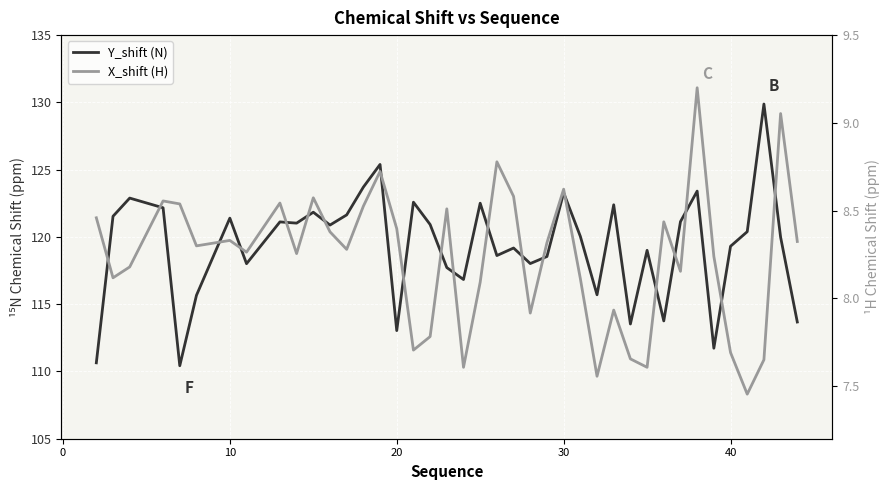

Reading right to left, transcribe all the data shown in this chart.

Y_shift (N): 113.7	120.0	129.9	120.4	119.3	111.7	123.4	121.1	113.8	119.0	113.5	122.4	115.7	120.0	123.3	118.5	118.0	119.2	118.6	122.5	116.8	117.7	120.9	122.6	113.0	125.4	123.7	121.6	120.9	121.8	121.0	121.1	118.0	121.4	115.7	110.4	122.2	122.9	121.5	110.6
X_shift (H): 8.3	9.1	7.7	7.5	7.7	8.2	9.2	8.2	8.4	7.6	7.7	7.9	7.6	8.1	8.6	8.3	7.9	8.6	8.8	8.1	7.6	8.5	7.8	7.7	8.4	8.7	8.5	8.3	8.4	8.6	8.3	8.5	8.3	8.3	8.3	8.5	8.6	8.2	8.1	8.5